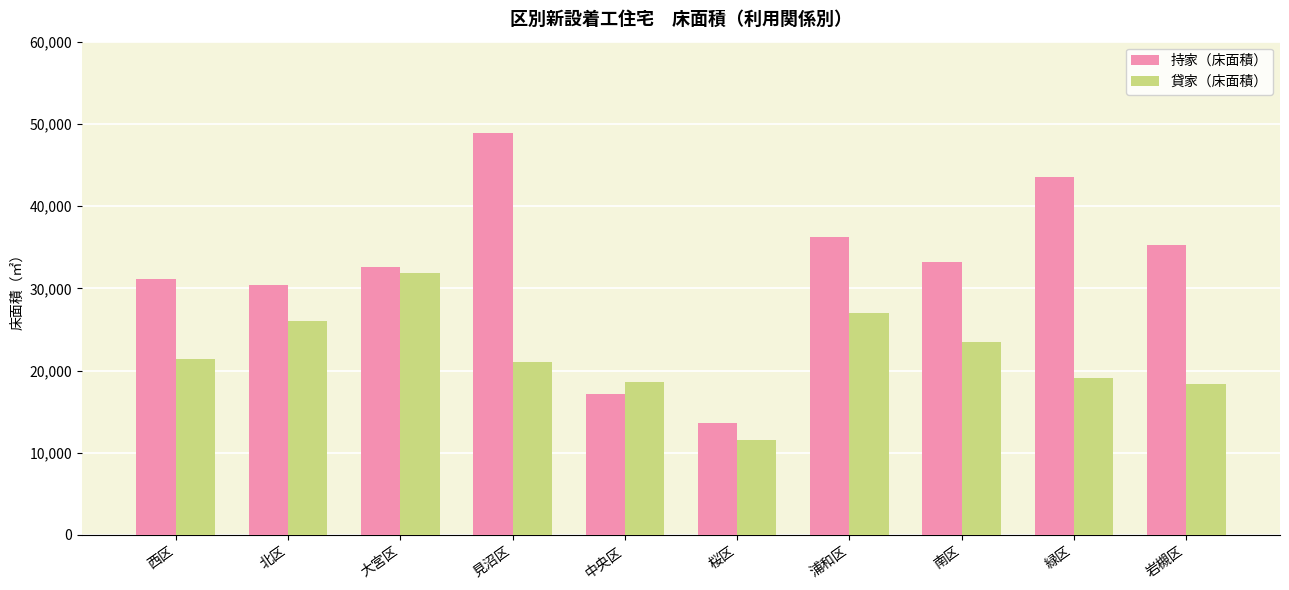

What is the label of the 1st bar from the right?

岩槻区